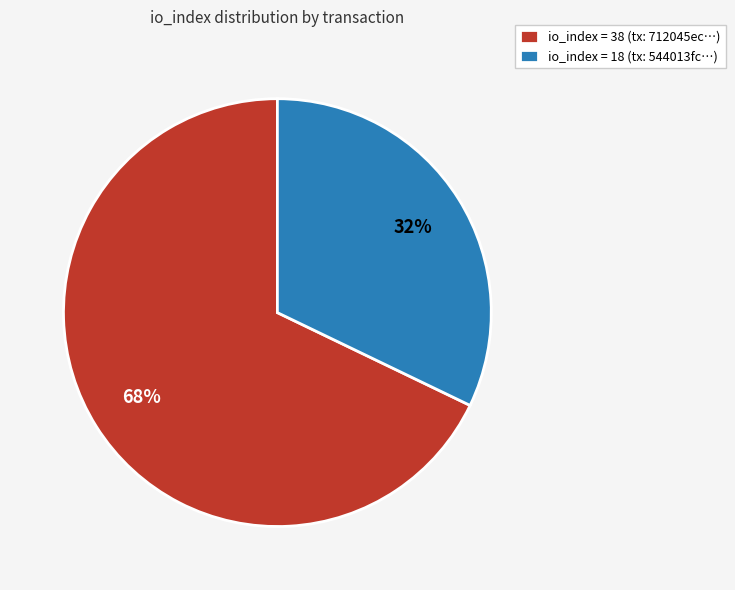

To the nearest percent, what is the average slice percentage?

50%